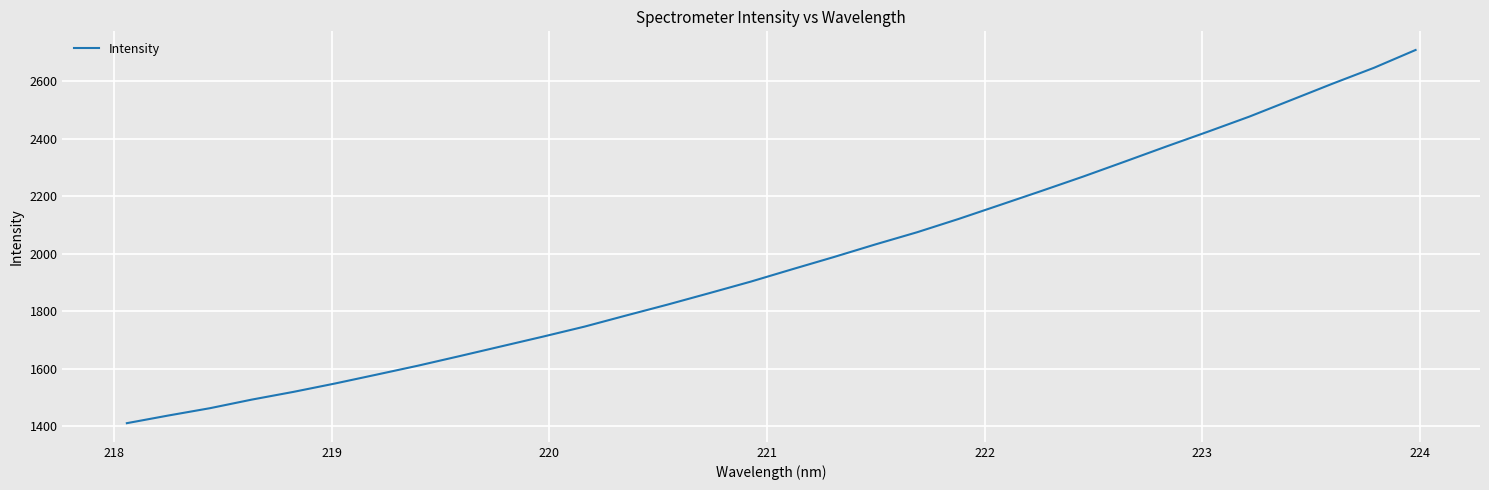

What is the difference between the maximum and minimum values?

1298.7